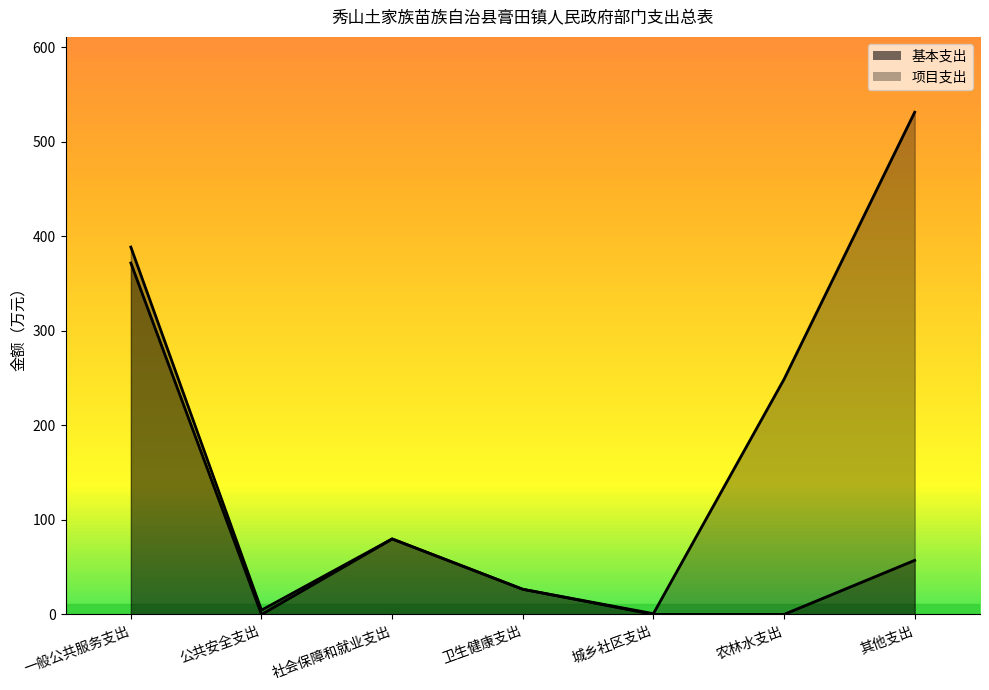

What is the difference between the second highest and second lowest values?

79.9